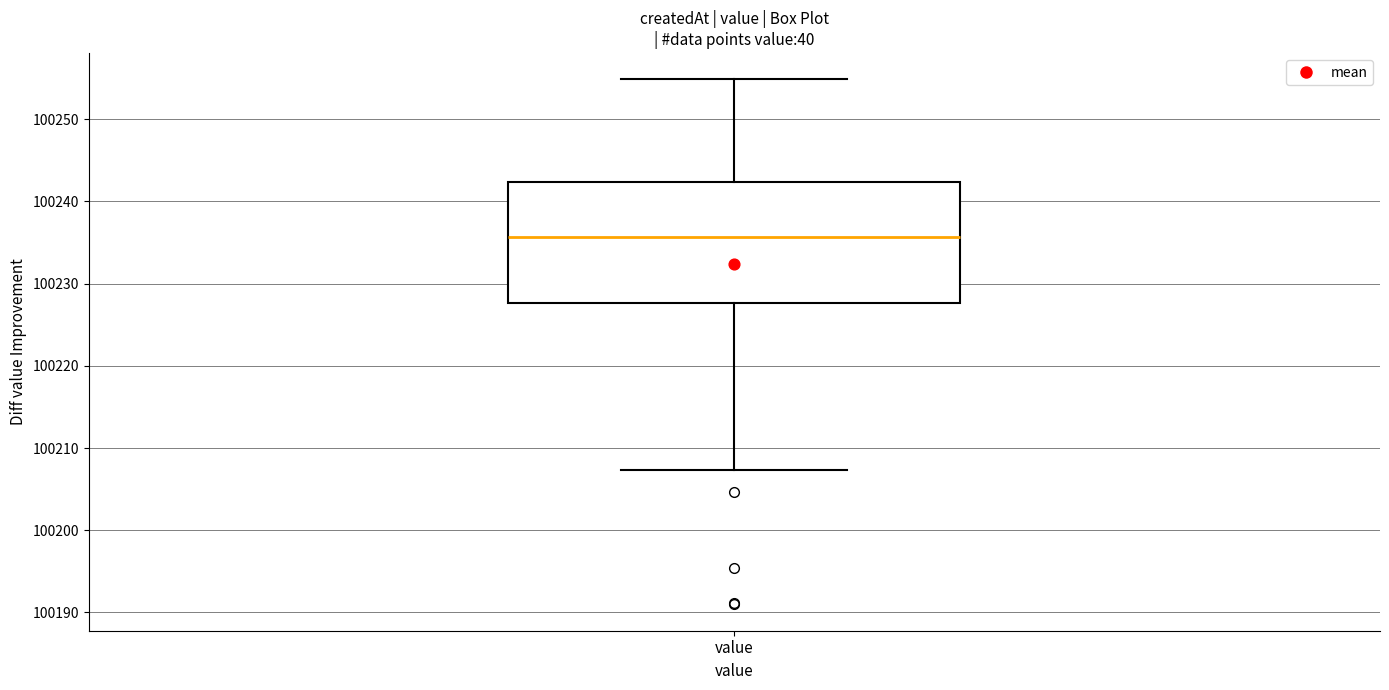

Where does the upper whisker of the box for value end on the y-axis? The values are not printed on the chart, so give them approximately, as read against the axis.

100255